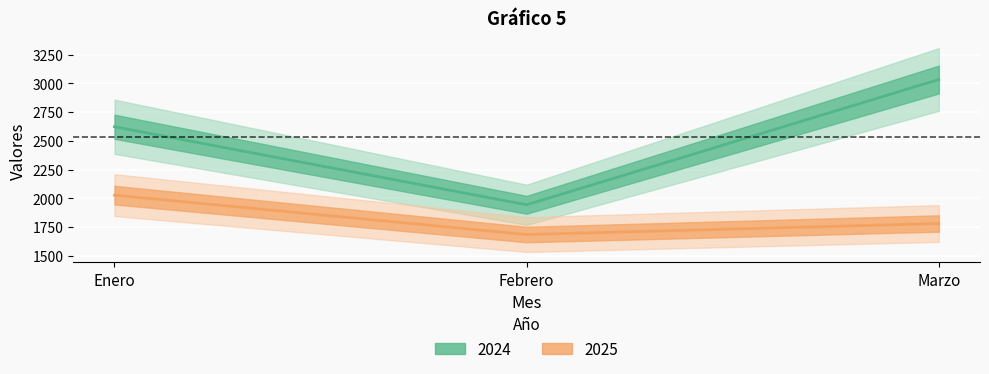

Between Marzo and Enero, which is larger?

Marzo